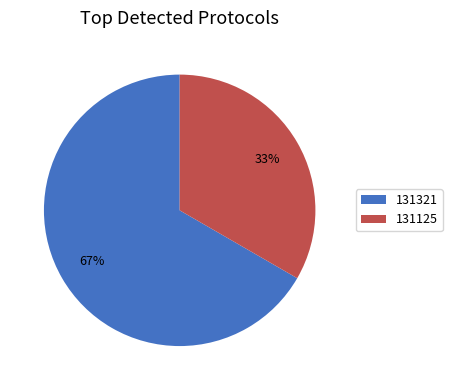

Does 131125 represent more than half of the total?

No